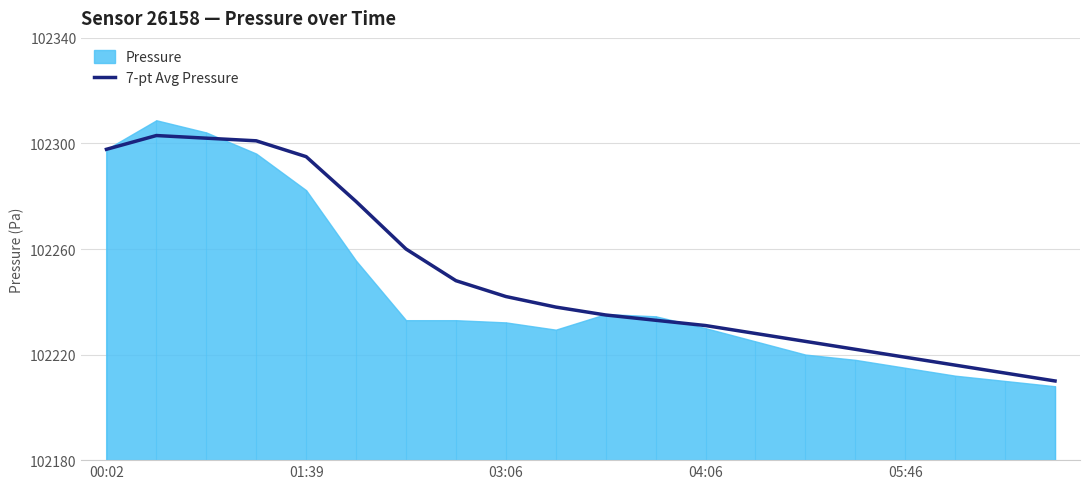

What is the lowest value of the 7-pt Avg Pressure series?

102210.0